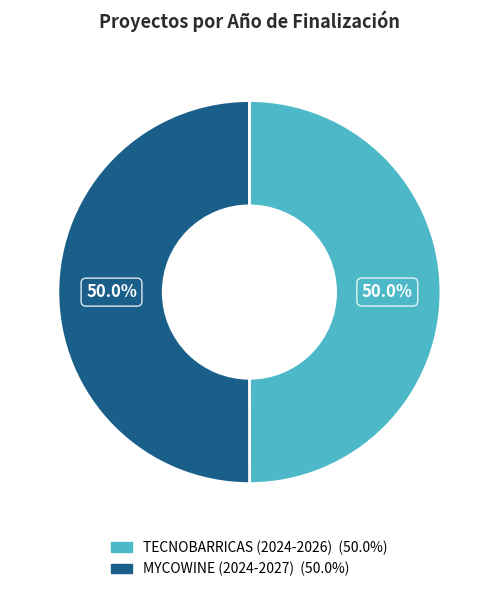

Is it true that TECNOBARRICAS (2024-2026) is 50% of the pie?

True